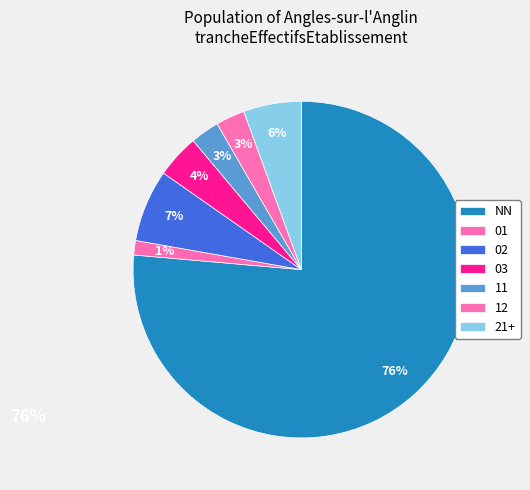

What is the smallest slice in the pie chart?

01